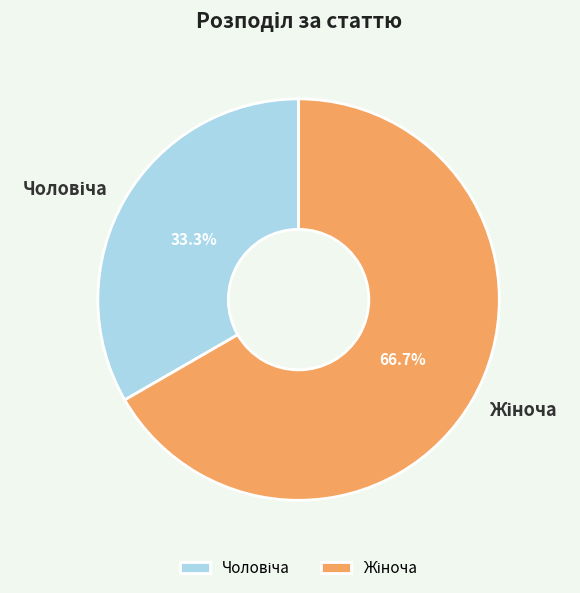

Is there a majority slice in this chart?

Yes